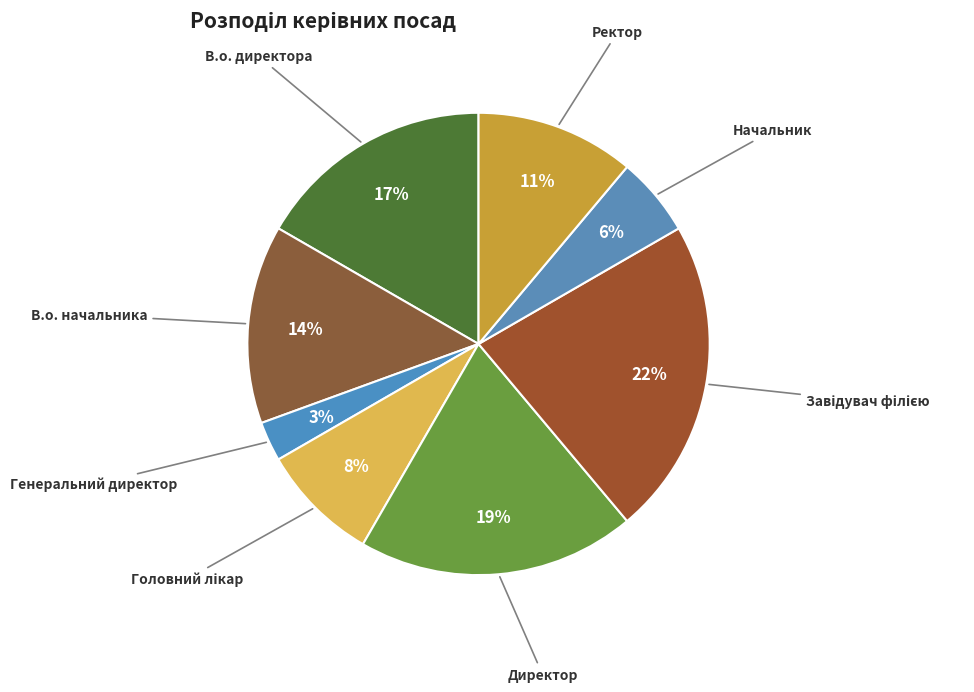

Is there a majority slice in this chart?

No